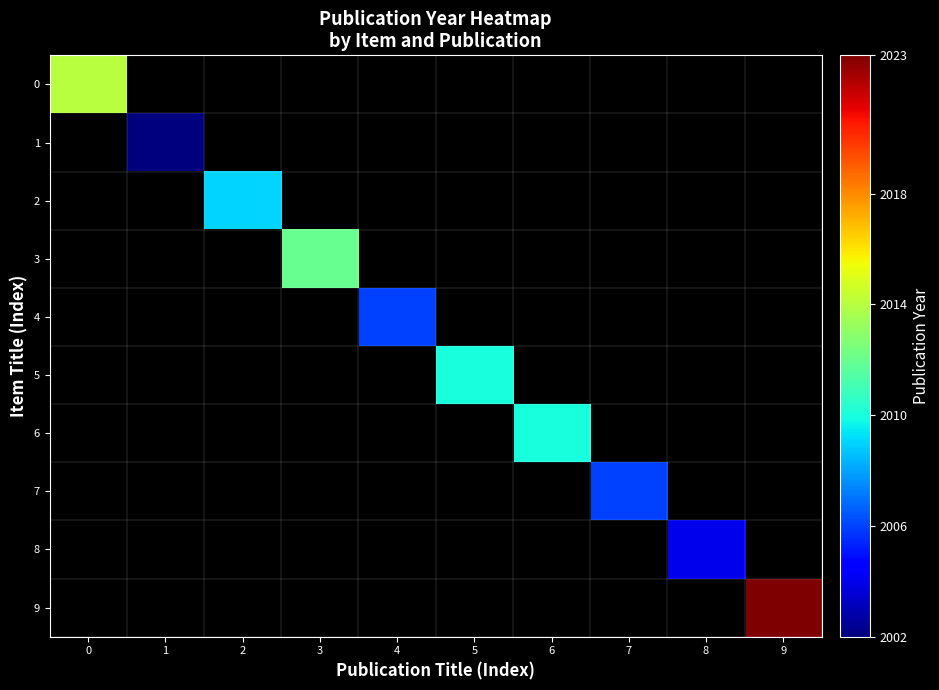

At 4, list the series in order from largest to smallest.

0, 1, 2, 3, 4, 5, 6, 7, 8, 9